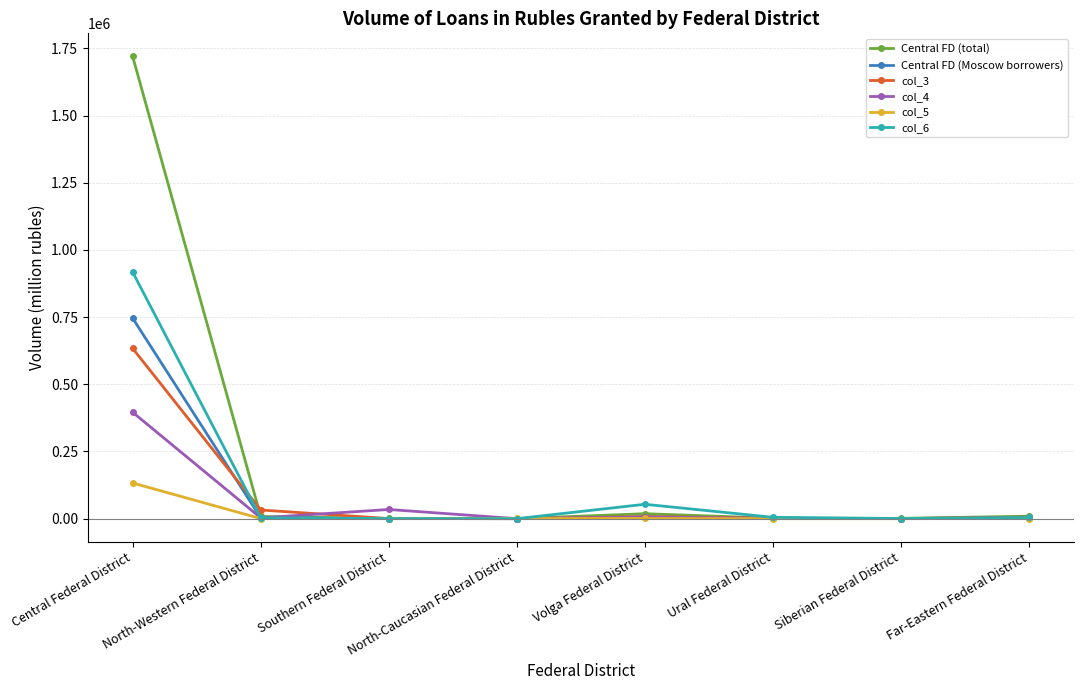

True or false: col_6 has more than 0 interior local peaks.

True